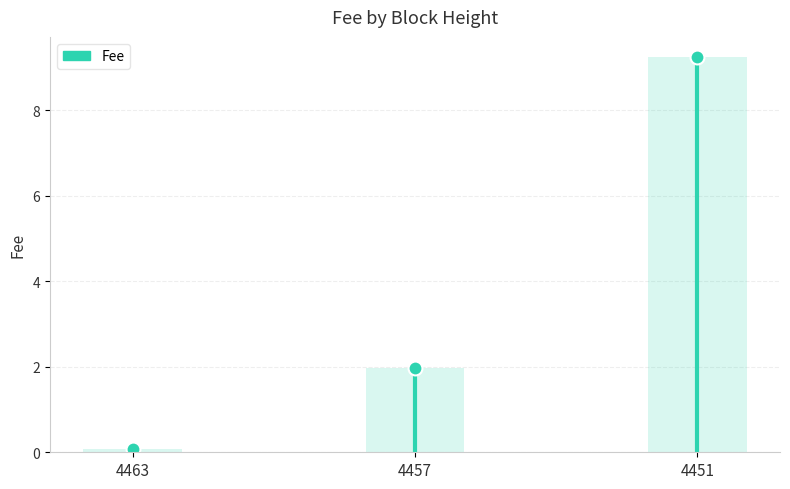

List the labels in order of value, largest first.

4451, 4457, 4463